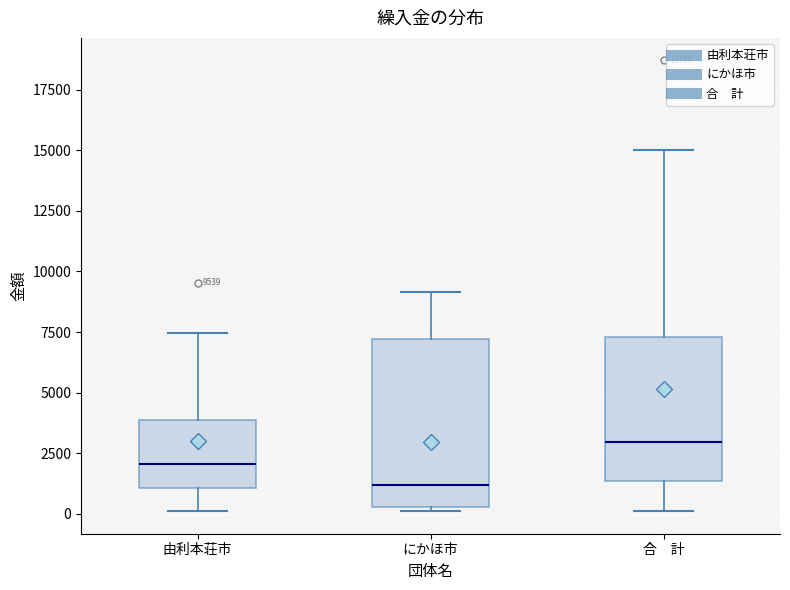

Which box is the tallest, from its lower edge to its upper edge?

にかほ市